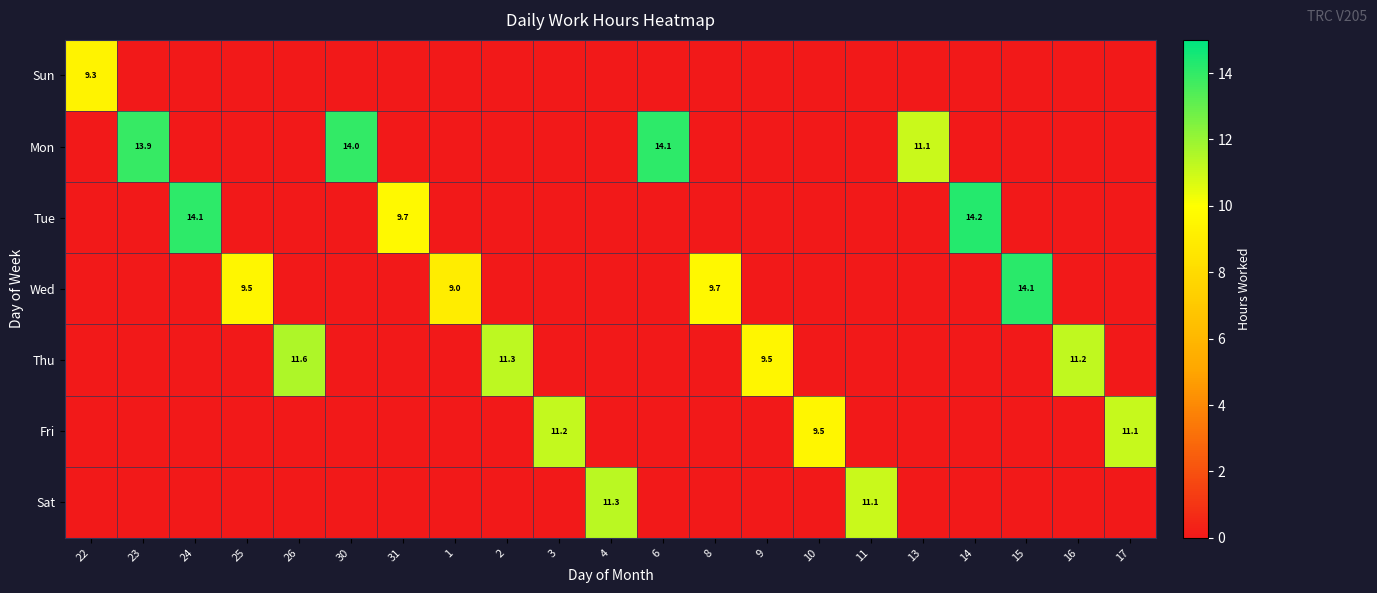

The value of Fri at 3 is 11.2. True or false?

True